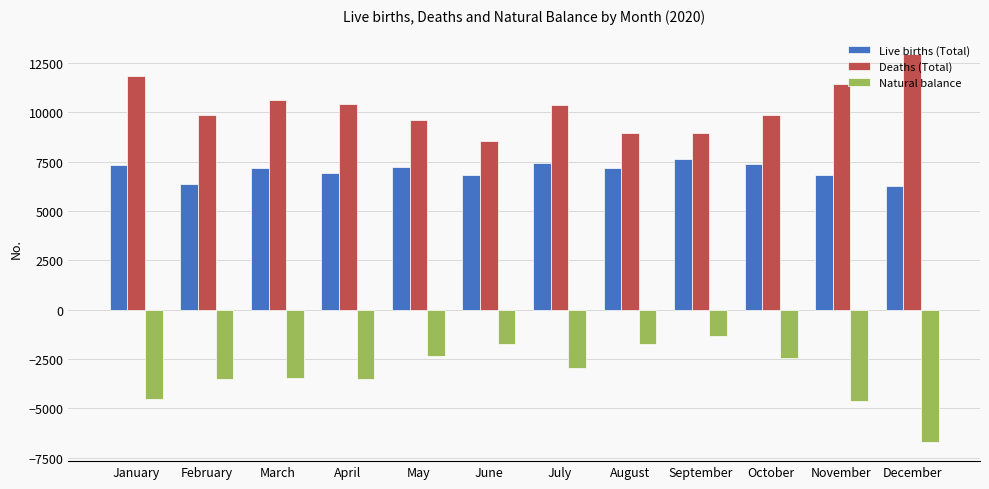

Which series has the widest spread of values?

Natural balance